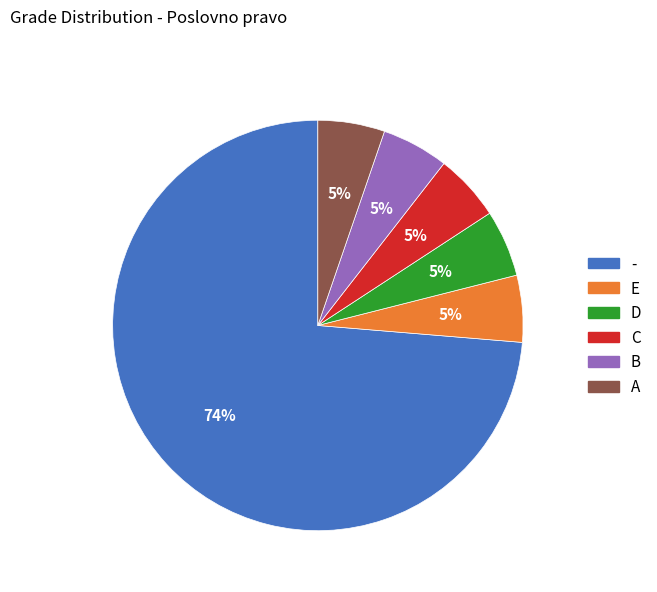

Is the sum of - and C greater than half?

Yes